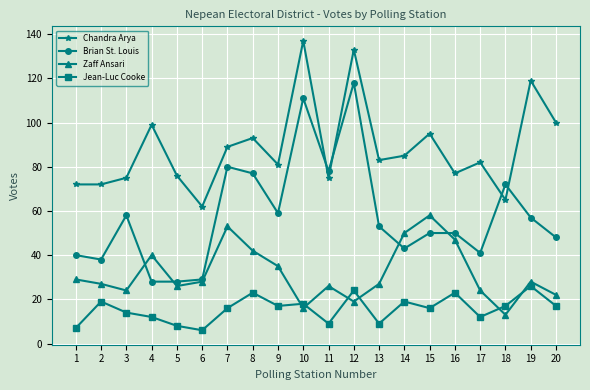

Read the Jean-Luc Cooke value at 18, to the nearest 10.

20